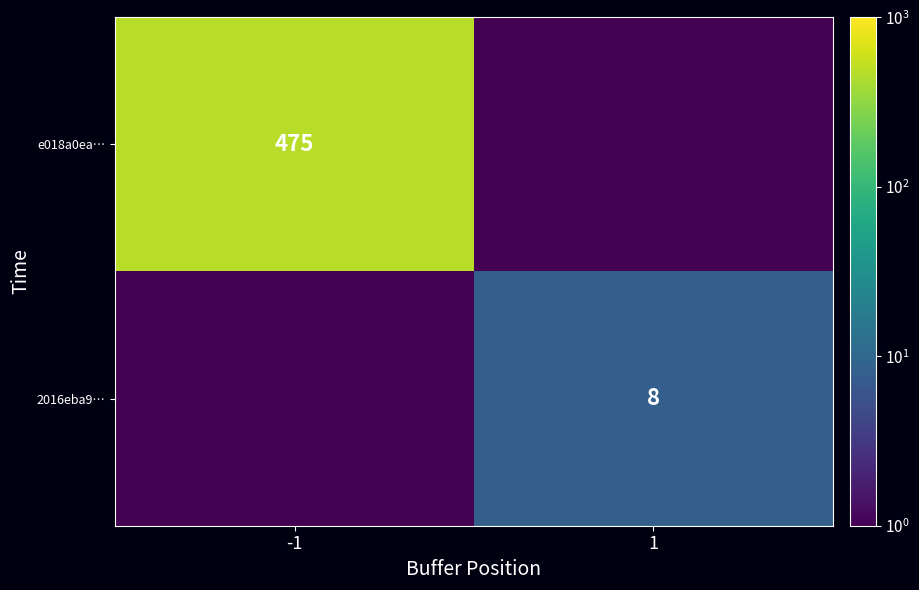

Is it true that e018a0ea… equals 475.0 at -1?

True